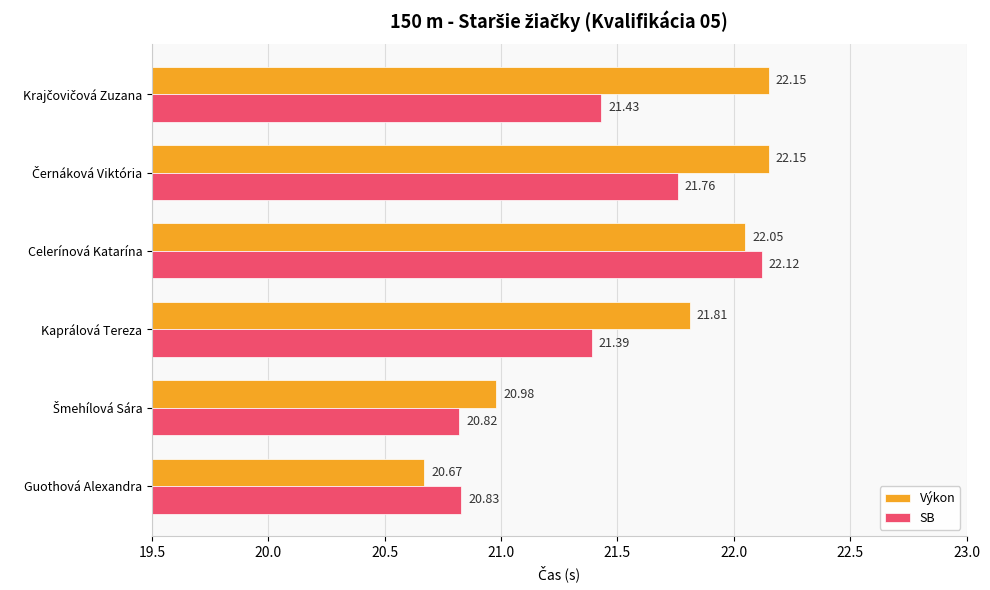

What is the difference between the maximum and second lowest values in the SB series?

1.3